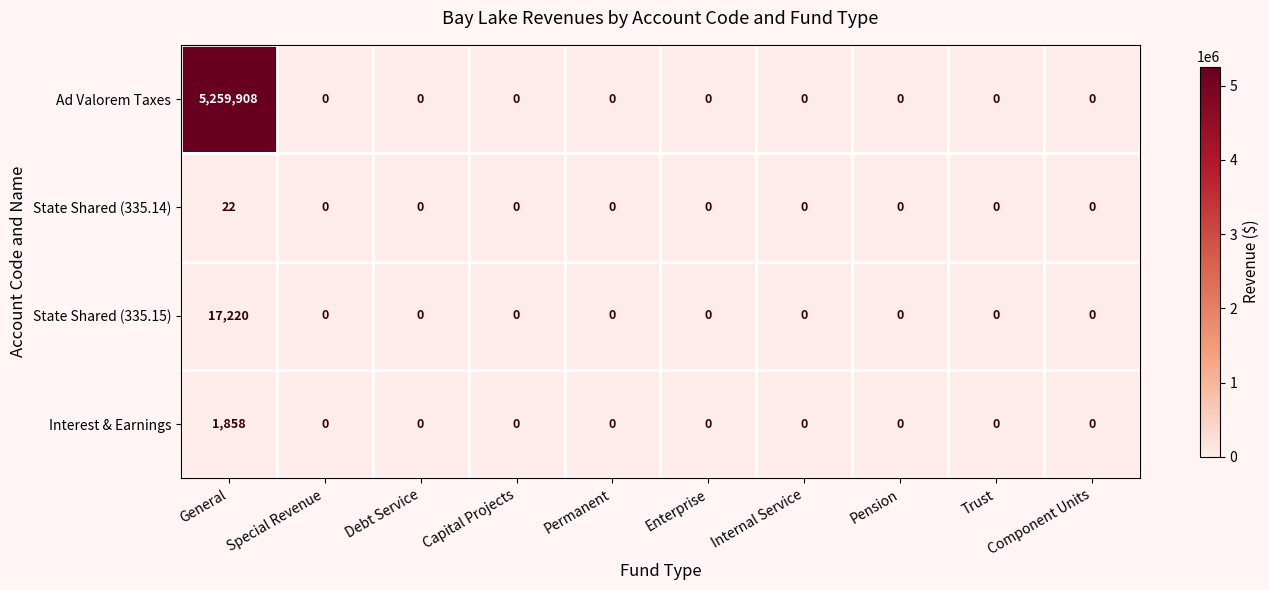

The value of State Shared (335.14) at Component Units is -11. True or false?

False